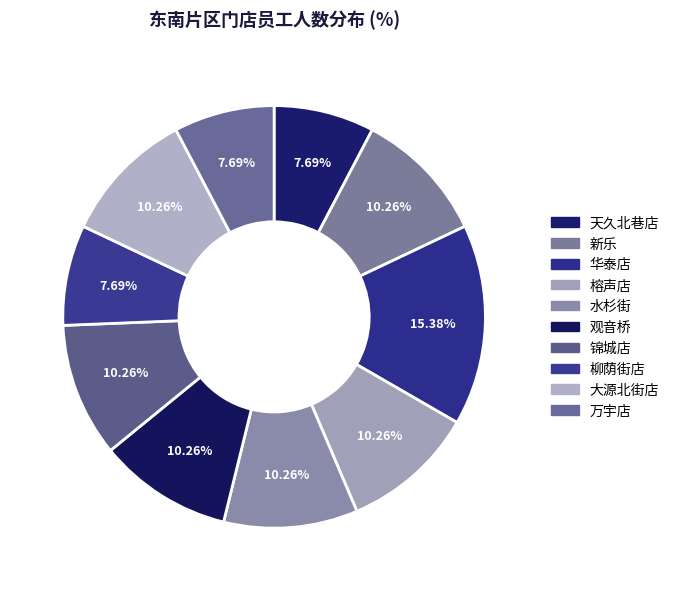

Do 华泰店 and 柳荫街店 together represent more than half of the pie?

No